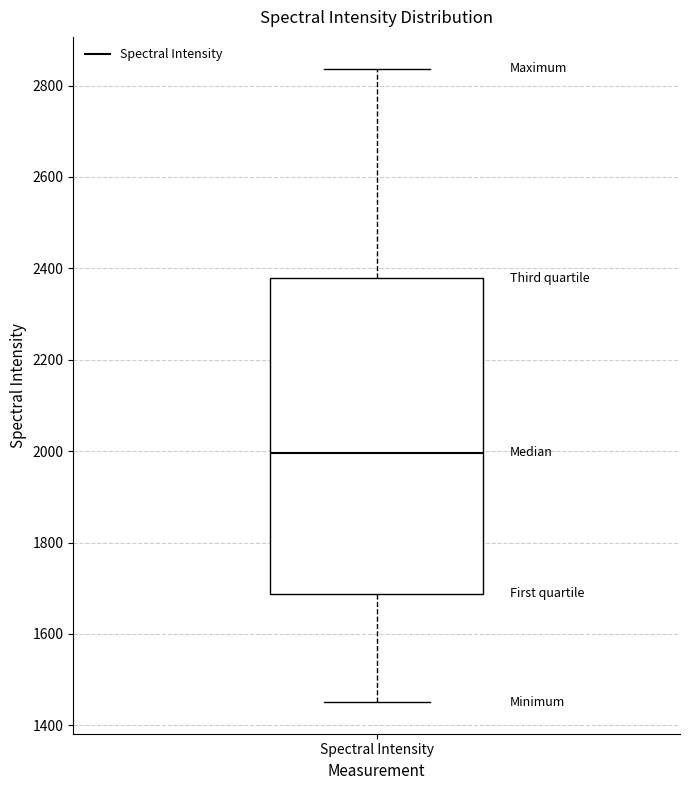

Read this box plot against the y-axis: the position of the median line, the range covered by the box, and the ends of both whiskers. The values are not printed on the chart, so give them approximately, as read against the axis.

median 2000, box 1680 to 2380, whiskers 1460 to 2840